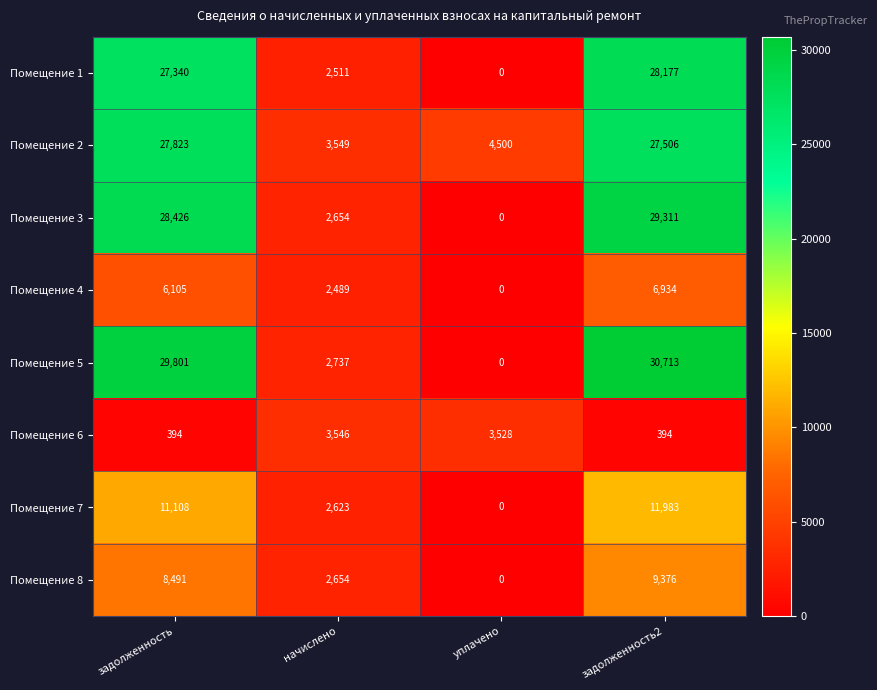

Which label corresponds to the largest value in the chart?

задолженность2